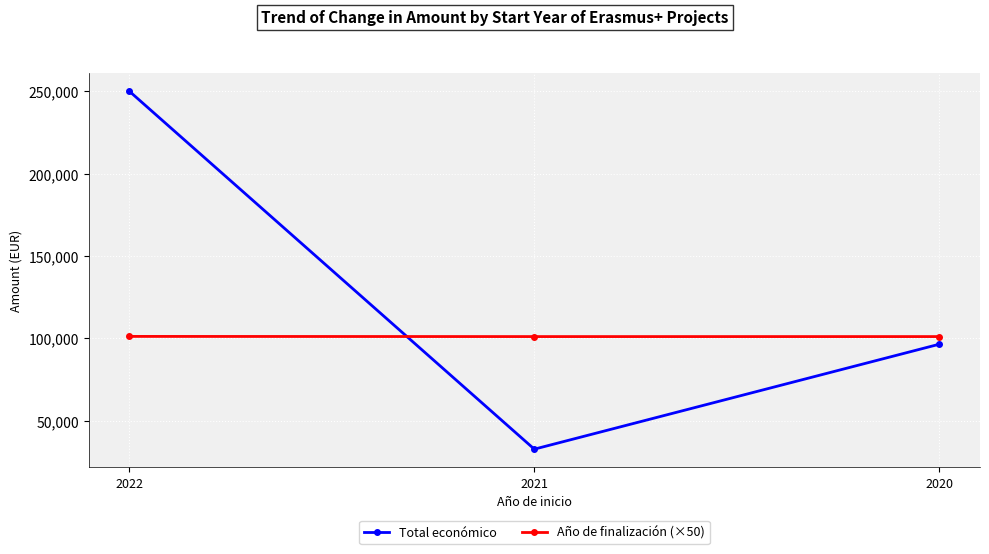

Read the Año de finalización (×50) value at 2020.

101100